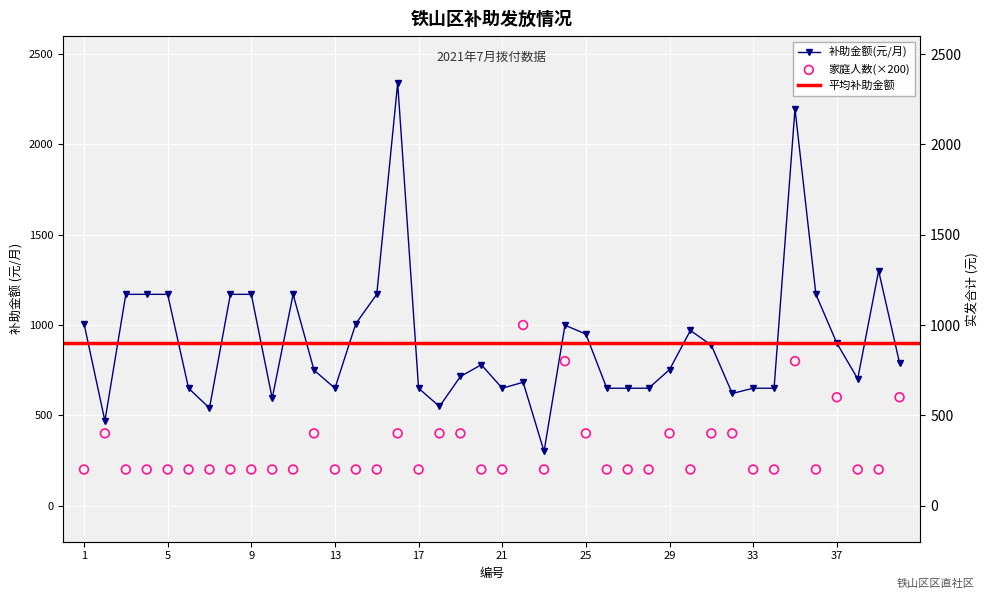

True or false: 补助金额(元/月) has more than 1 points higher than both neighbors.

True